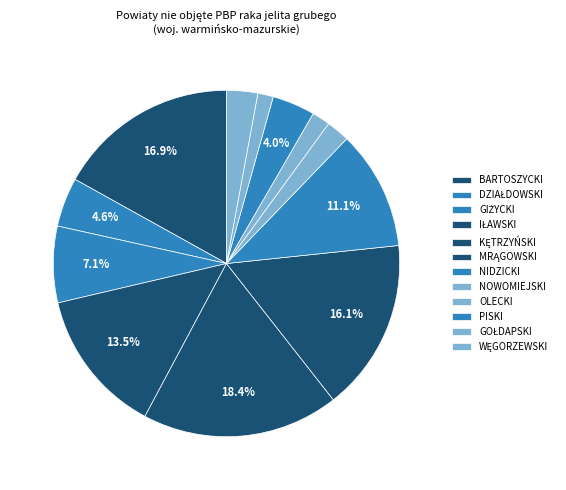

To the nearest percent, what portion does KĘTRZYŃSKI represent?

18%